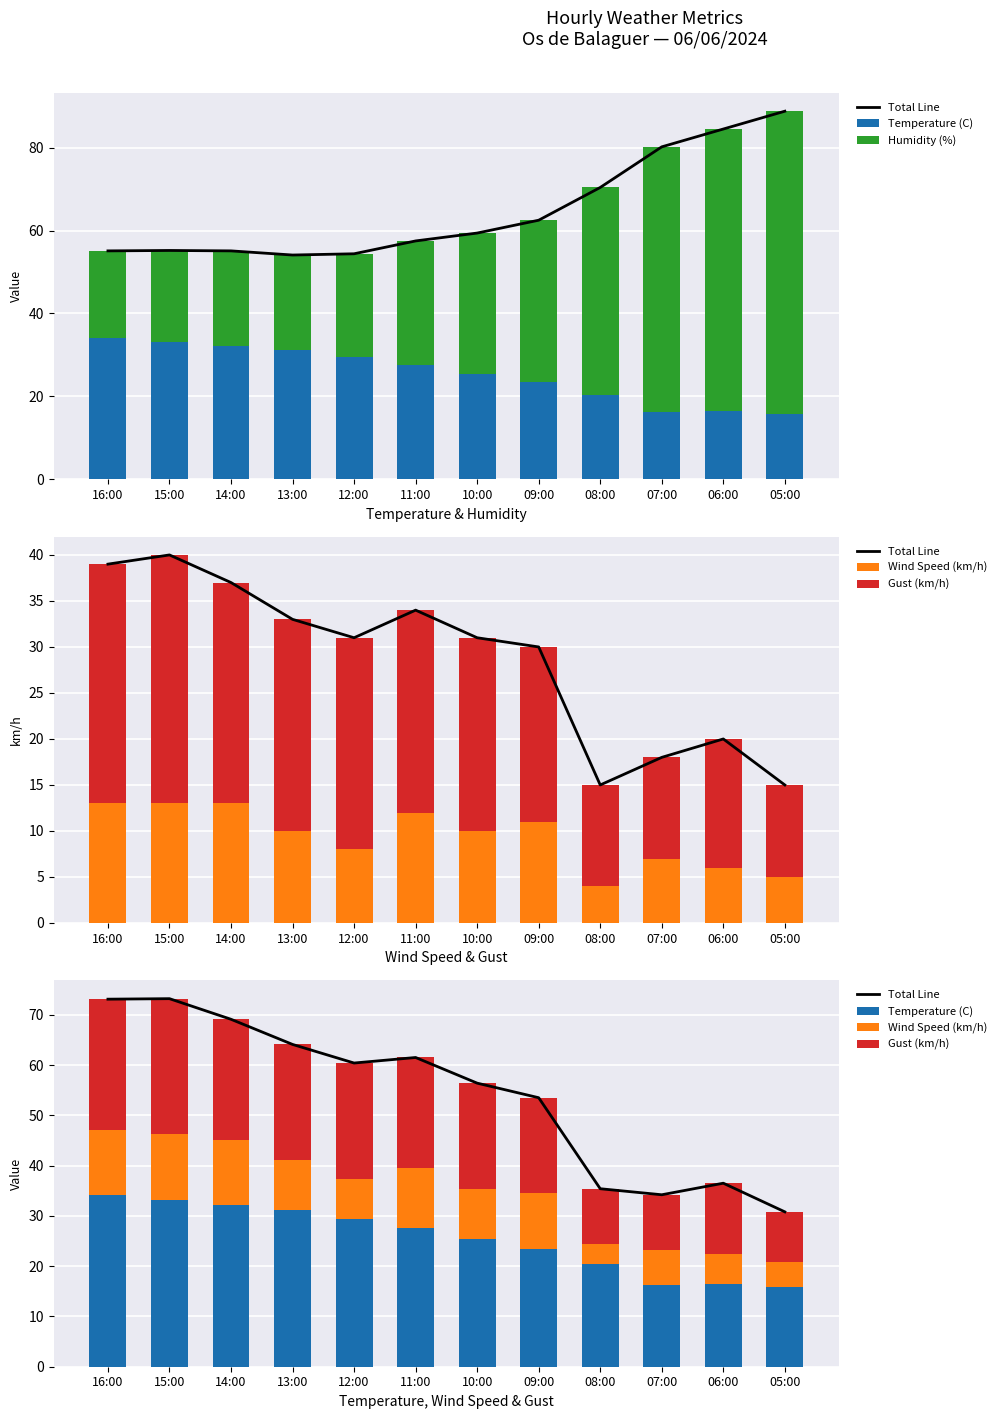

At which label is Humidity (%) closest to 47?

08:00